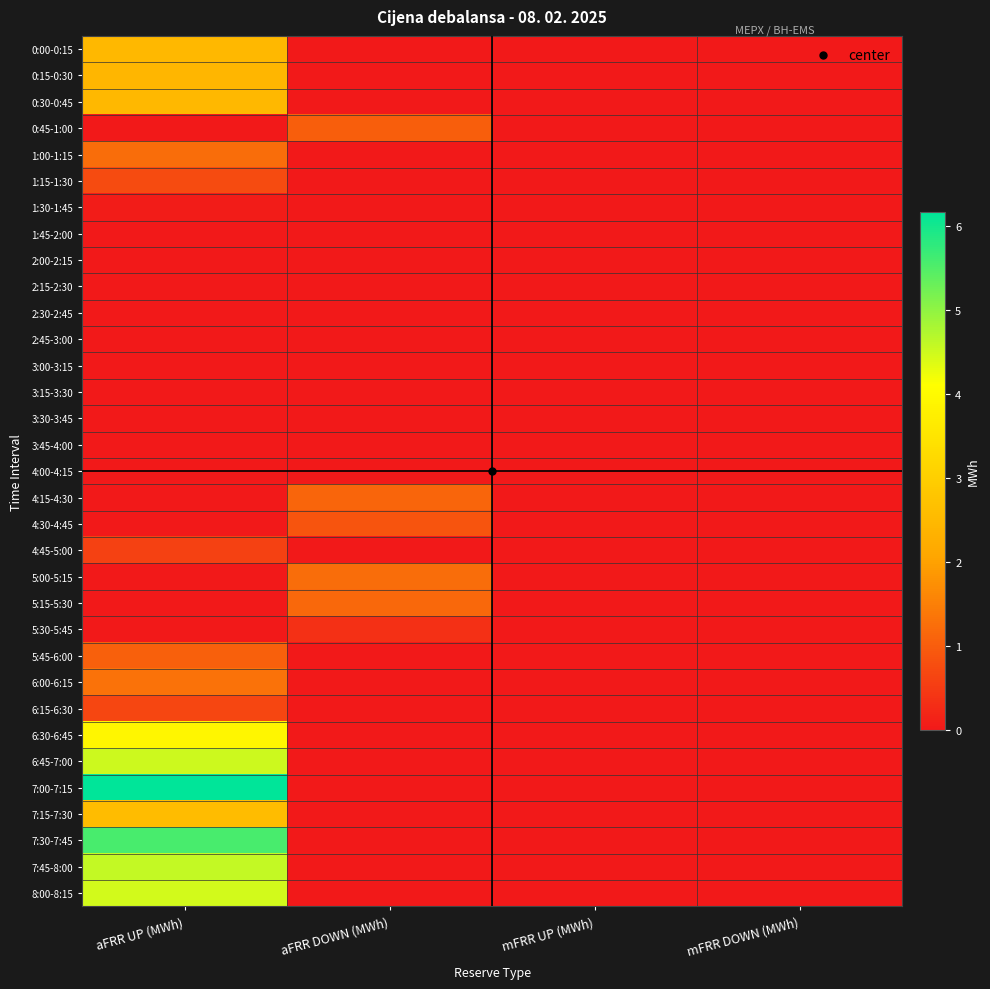

Rank the series at aFRR UP (MWh) from highest to lowest value.

7:00-7:15, 7:30-7:45, 7:45-8:00, 6:45-7:00, 8:00-8:15, 6:30-6:45, 7:15-7:30, 0:30-0:45, 0:00-0:15, 0:15-0:30, 6:00-6:15, 1:00-1:15, 5:45-6:00, 1:15-1:30, 6:15-6:30, 4:45-5:00, 1:30-1:45, 0:45-1:00, 1:45-2:00, 2:00-2:15, 2:15-2:30, 2:30-2:45, 2:45-3:00, 3:00-3:15, 3:15-3:30, 3:30-3:45, 3:45-4:00, 4:00-4:15, 4:15-4:30, 4:30-4:45, 5:00-5:15, 5:15-5:30, 5:30-5:45